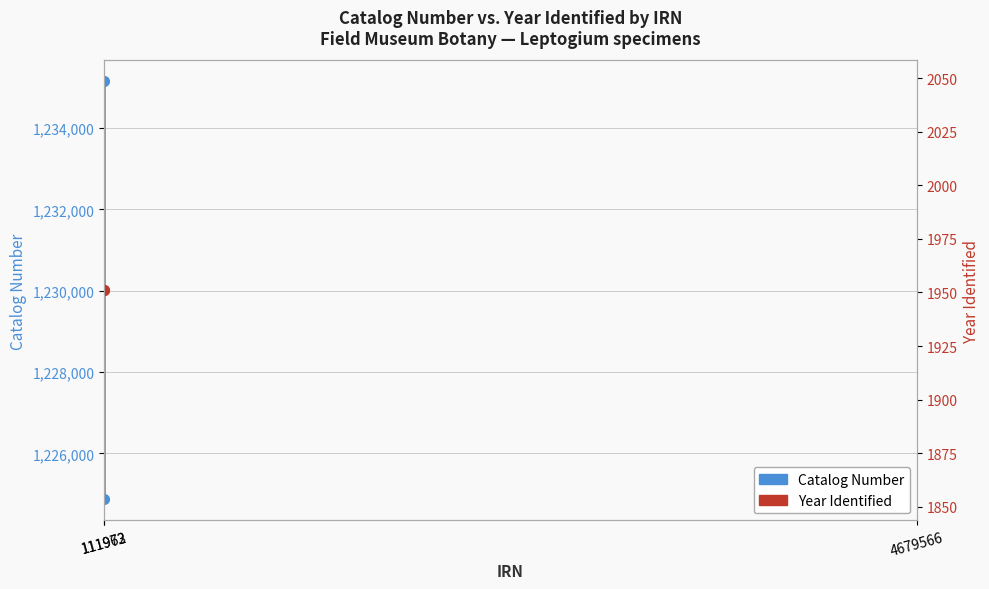

What is the sum of all Catalog Number values?

2460021